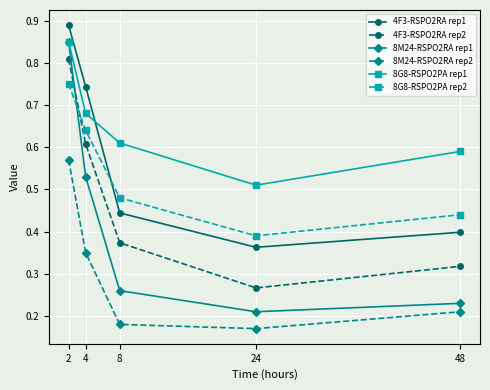

True or false: 8G8-RSPO2PA rep1 and 4F3-RSPO2RA rep2 intersect in this chart.

False